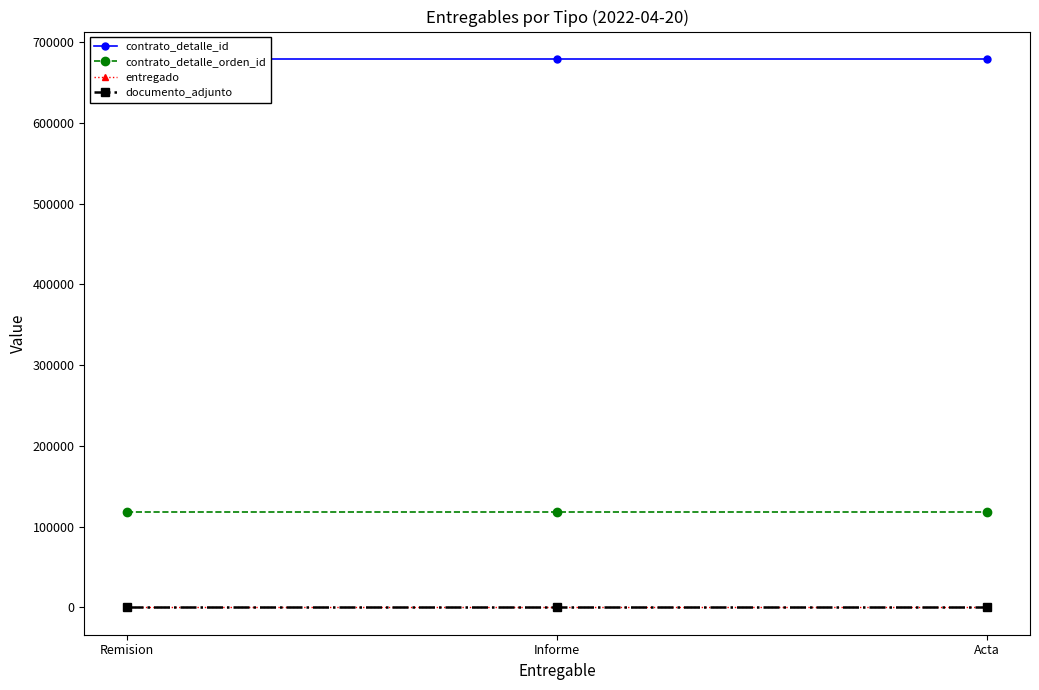

What position from the left is Informe?

2